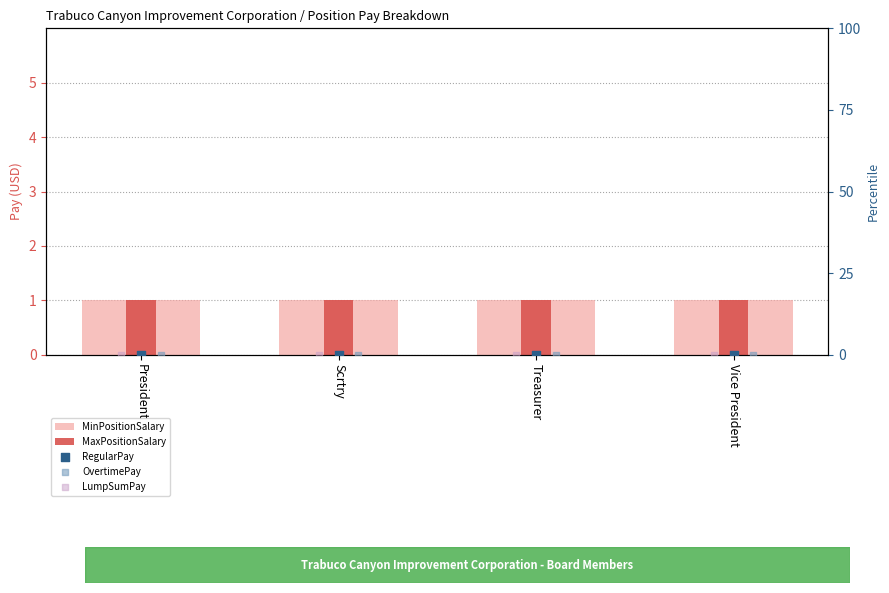

At which category is the sum across all series the highest?

President